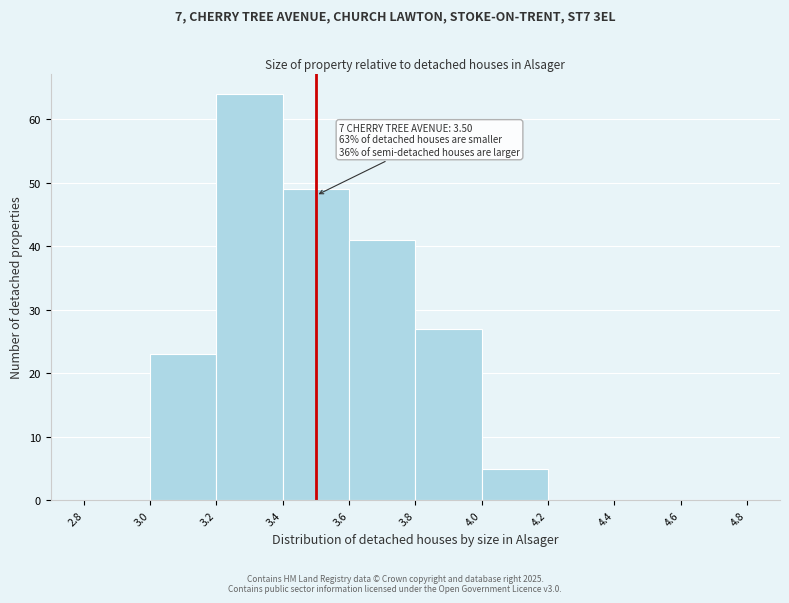

Which range on the x-axis has the tallest bar?

3.2 to 3.4